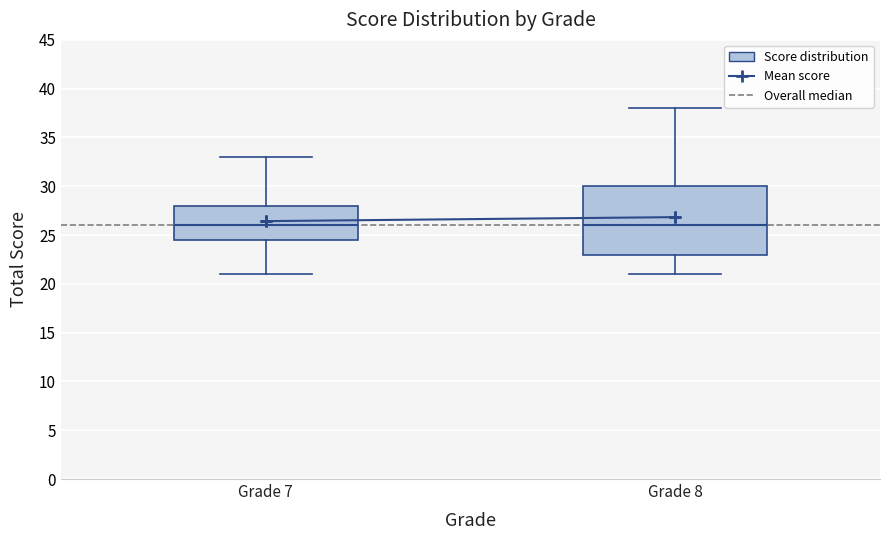

Where does the lower whisker of the box for Grade 8 end on the y-axis? The values are not printed on the chart, so give them approximately, as read against the axis.

21.0